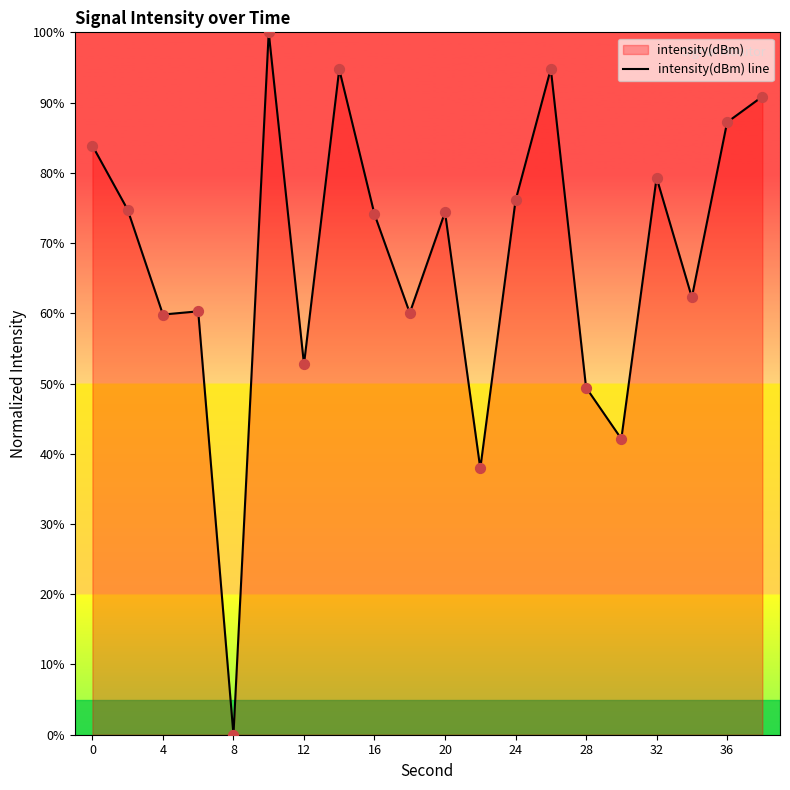

Between 36 and 32, which is larger?

36